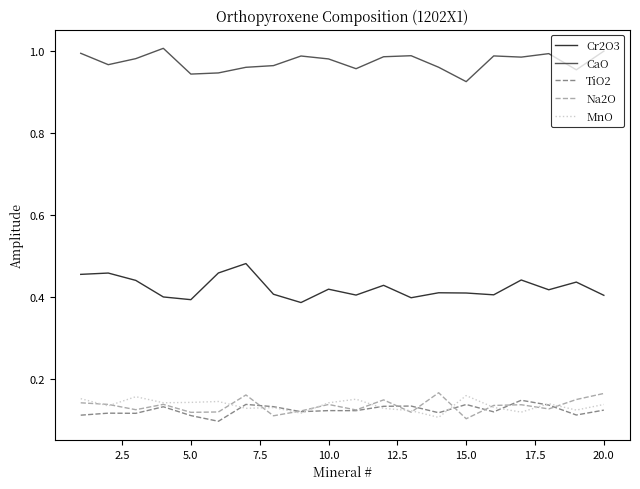

Which series has the largest total across all categories?

CaO